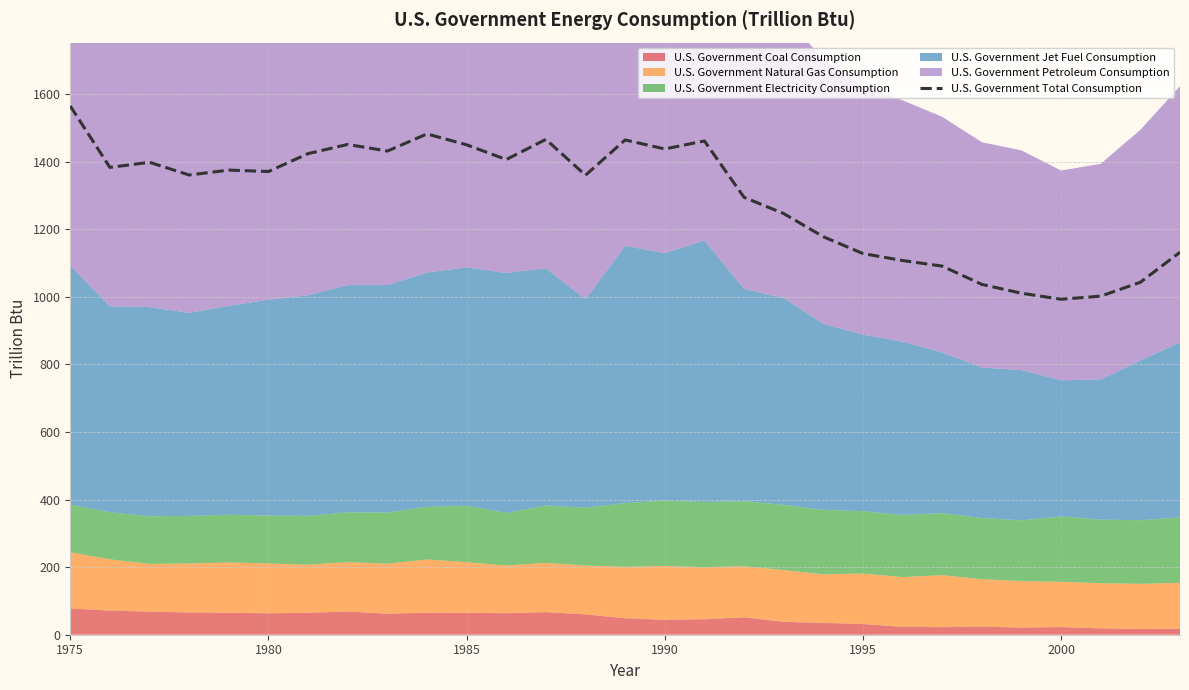

What is the lowest value of the U.S. Government Total Consumption series?

993.1